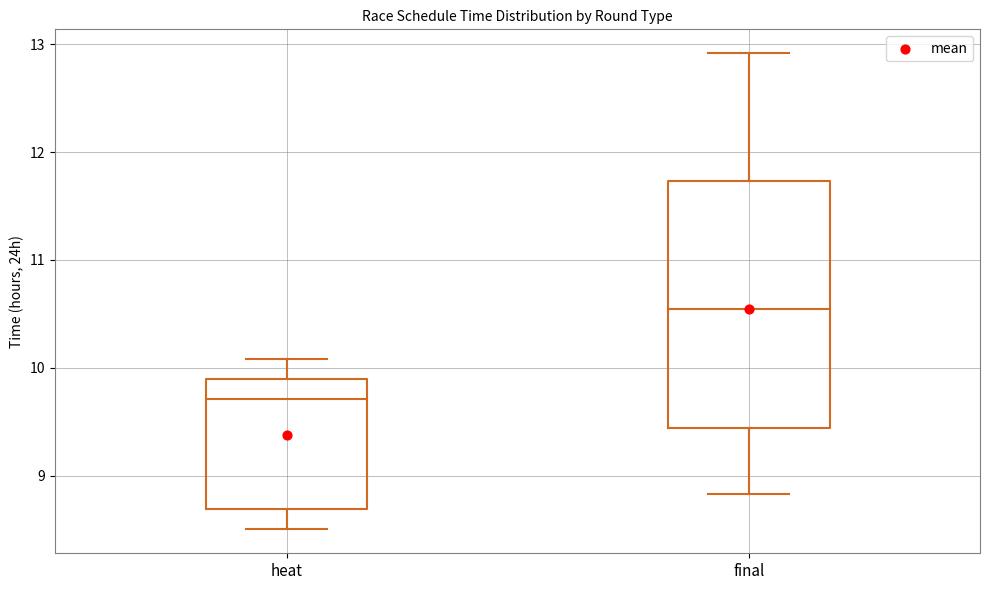

Comparing the boxes themselves (not the whiskers), which one is the tallest?

final